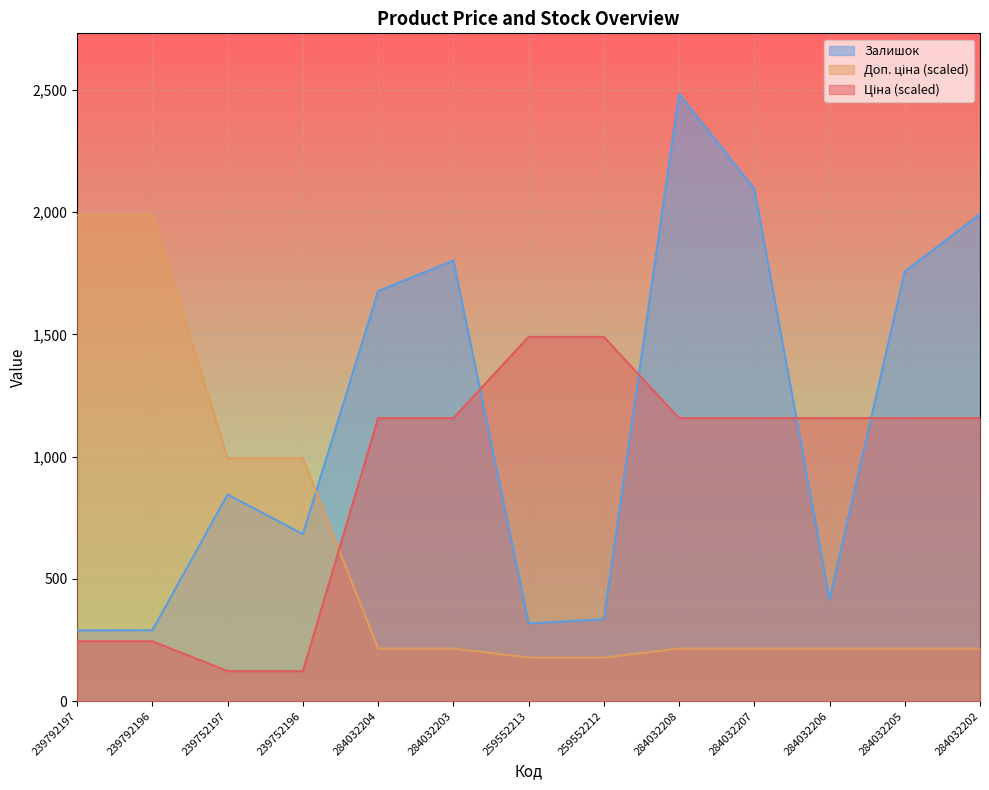

True or false: Доп. ціна has more than 0 interior local peaks.

False